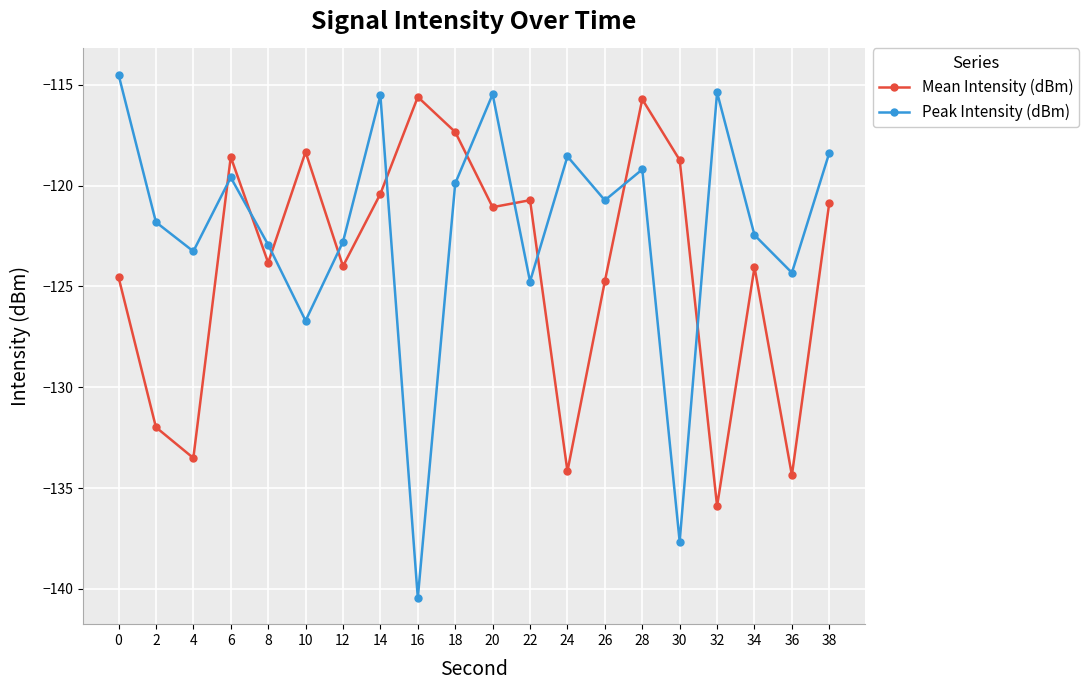

The value of Mean Intensity (dBm) at 10 is -28.0. True or false?

False